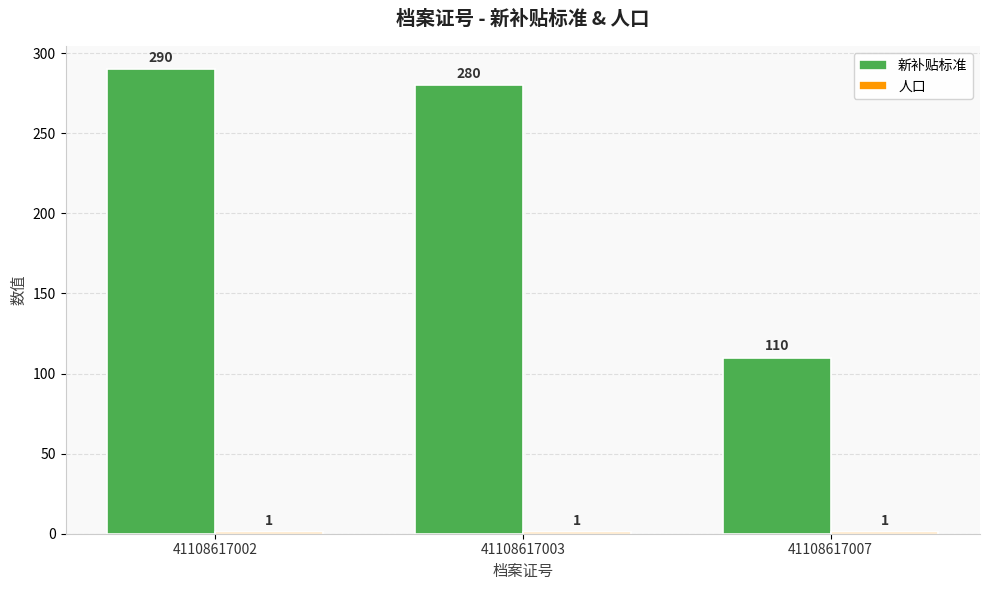

Are the bars horizontal?

No